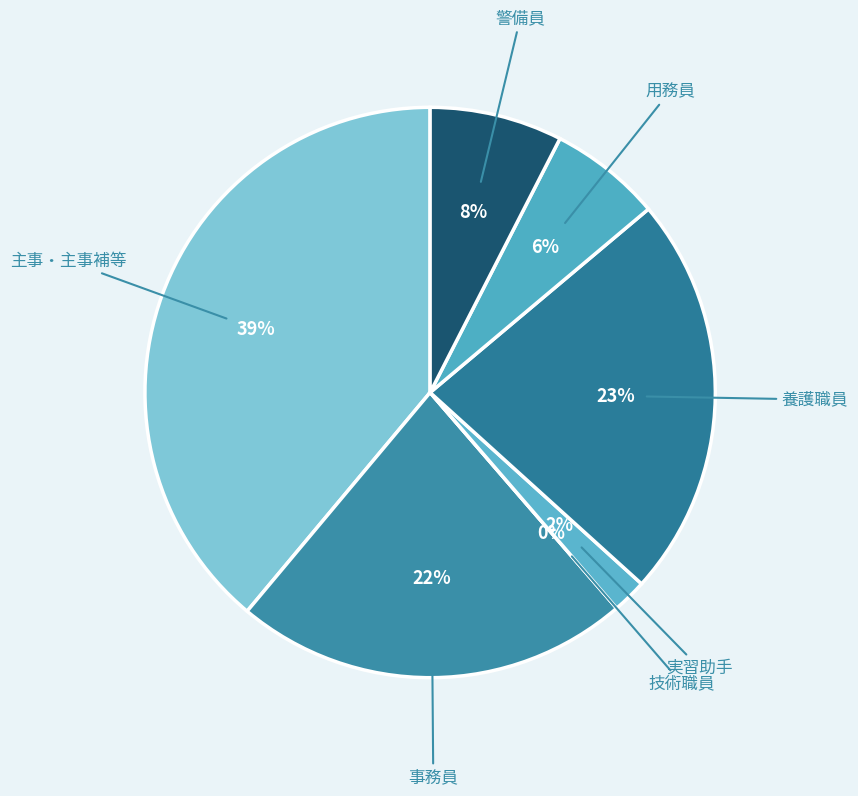

Is it true that 技術職員(男) is 10% of the pie?

False